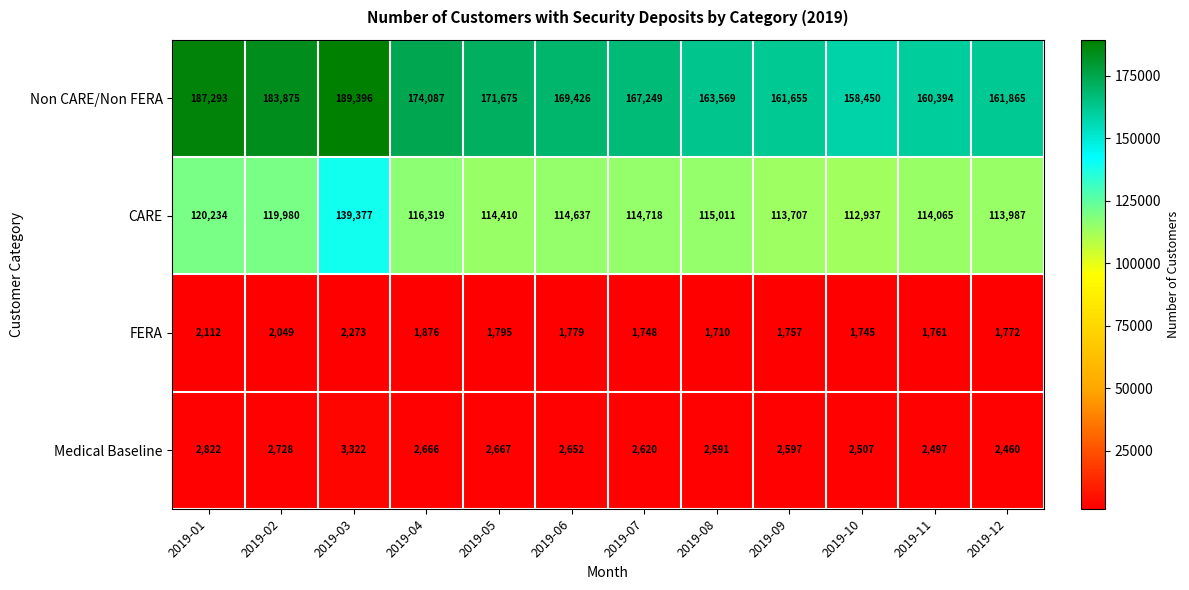

Which series has the largest range (max minus min)?

Non CARE/Non FERA